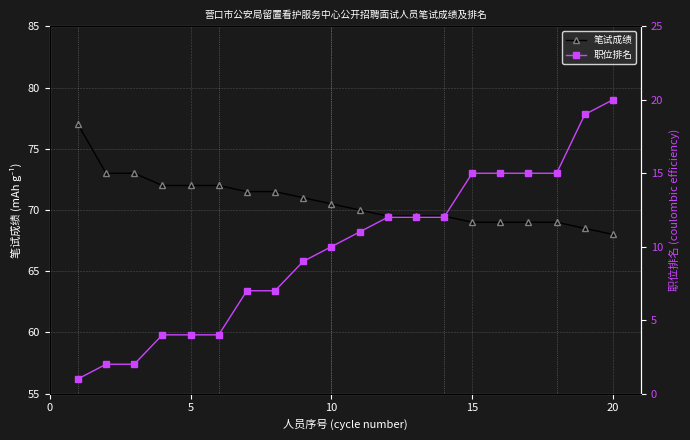

True or false: 笔试成绩 and 职位排名 cross at least once.

False